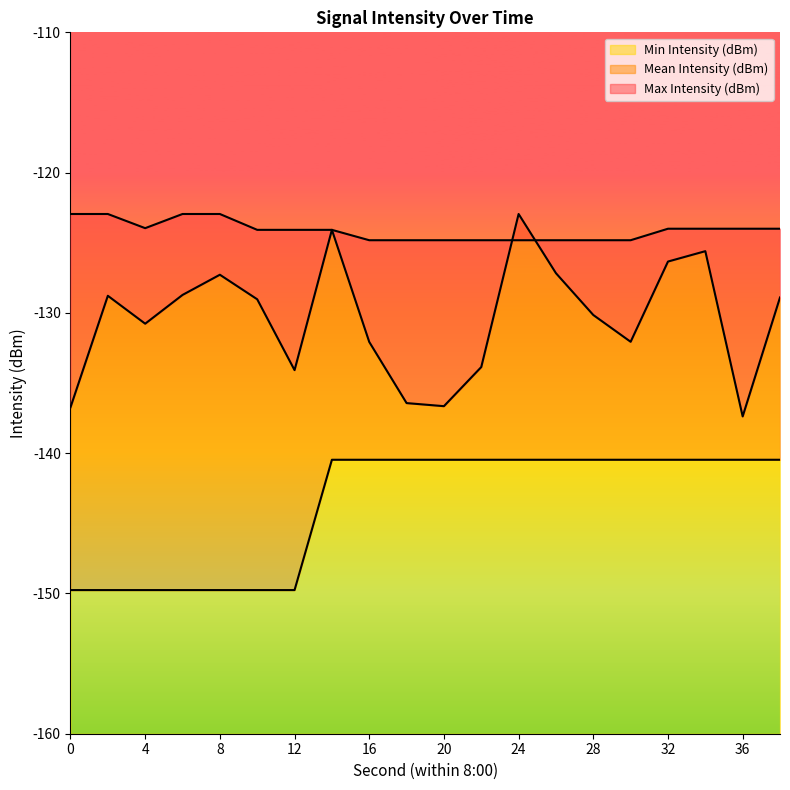

Is it true that Max Intensity (dBm) equals -209.1 at 0?

False